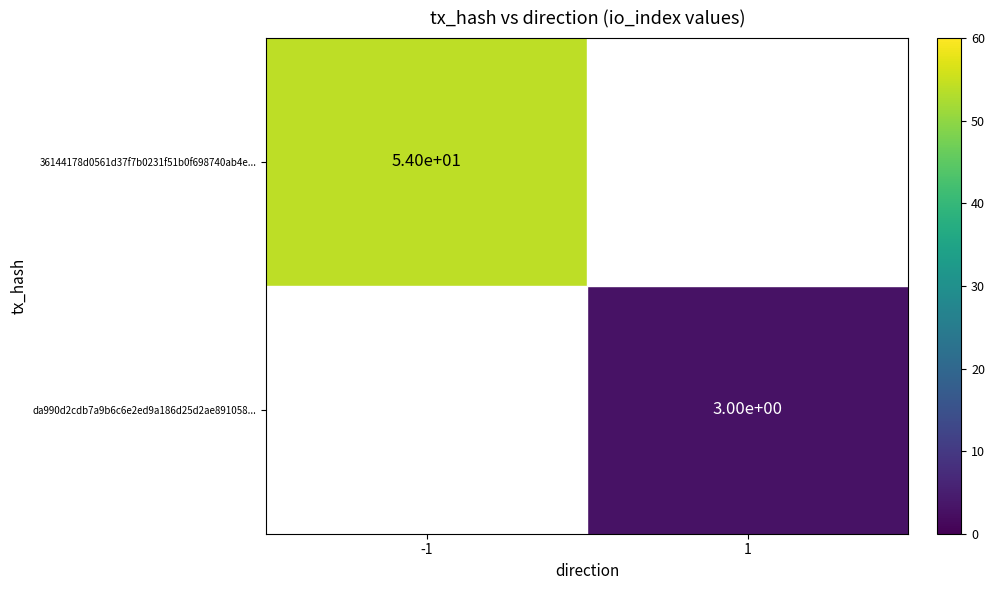

True or false: da990d2cdb7a9b6c6e2ed9a186d25d2ae891058... has a value of 3 at 1.

True